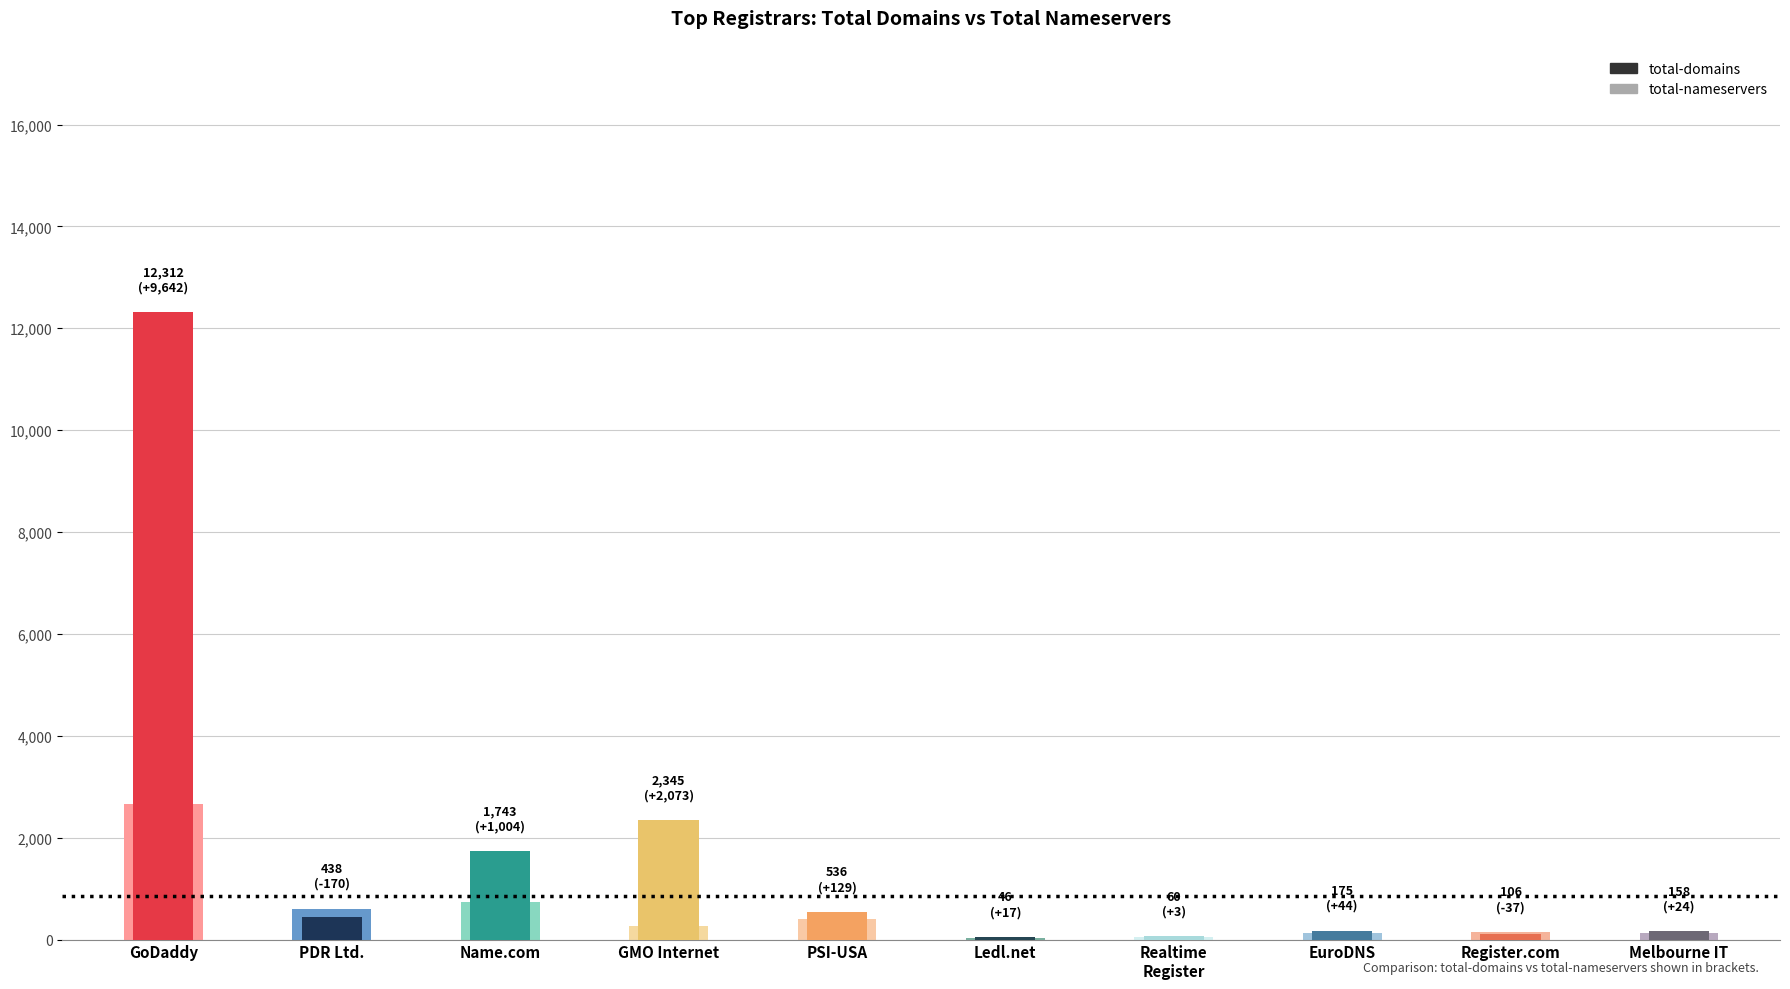

The total-nameservers series shows 408 at PDR Ltd.. True or false?

False